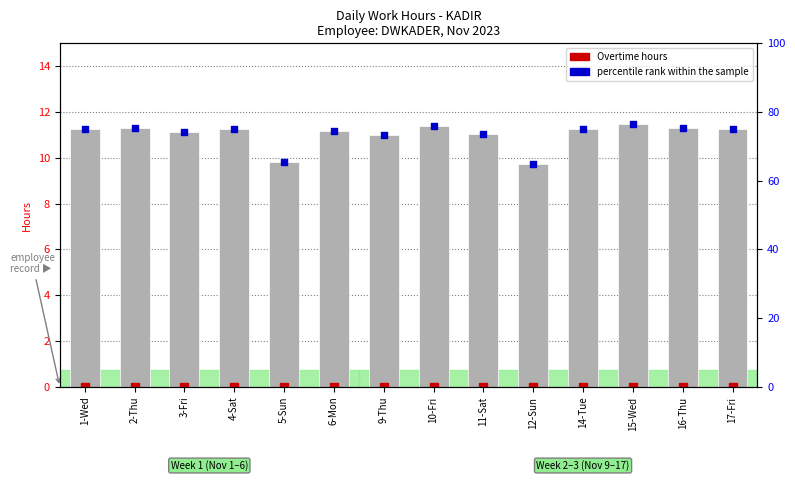

Which series has the widest spread of Y values?

percentile rank within the sample